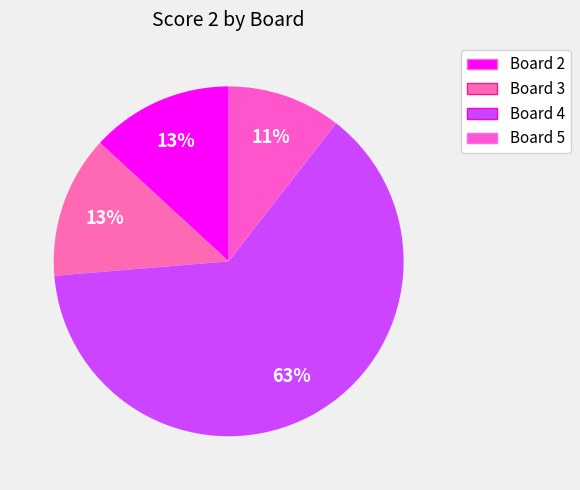

Count the number of slices in the pie.

4